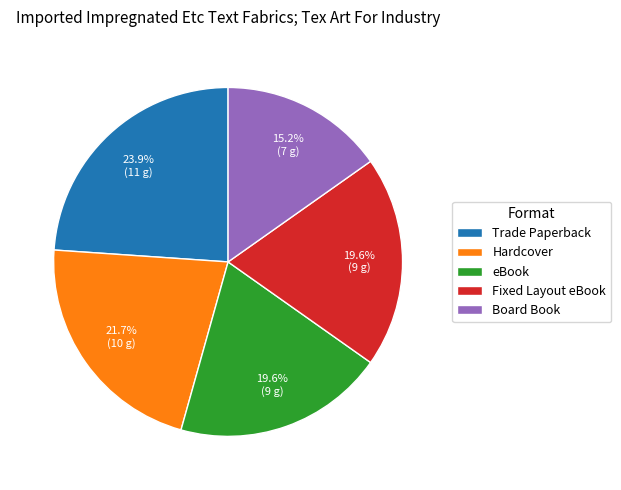

Which category has the smallest portion of the pie?

Board Book